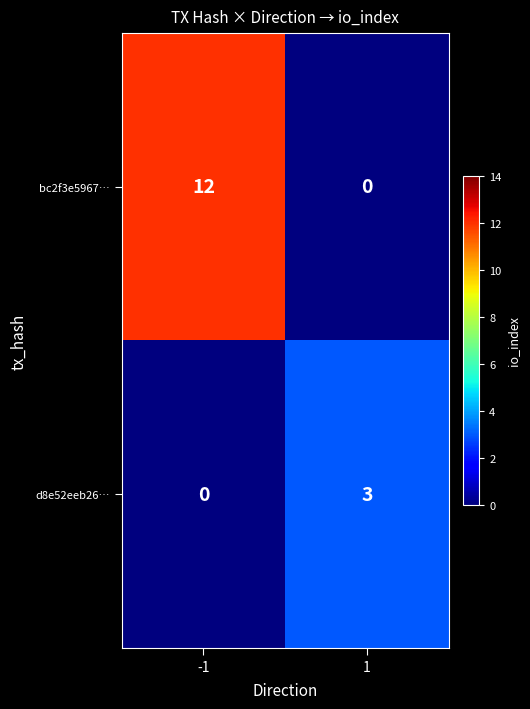

Reading right to left, extract all data points from this chart.

bc2f3e5967…: 1=0	-1=12
d8e52eeb26…: 1=3	-1=0